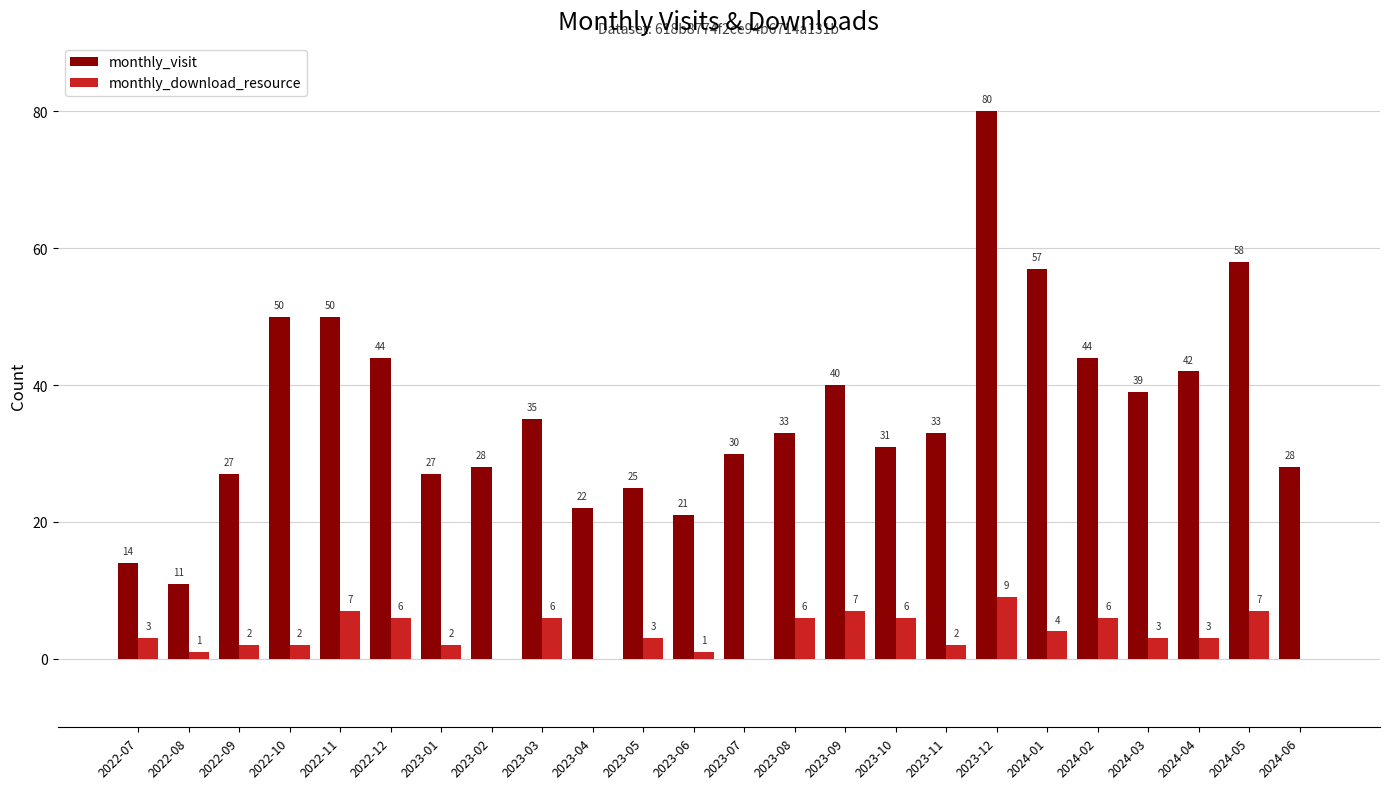

What is the sum of all monthly_visit values?

869